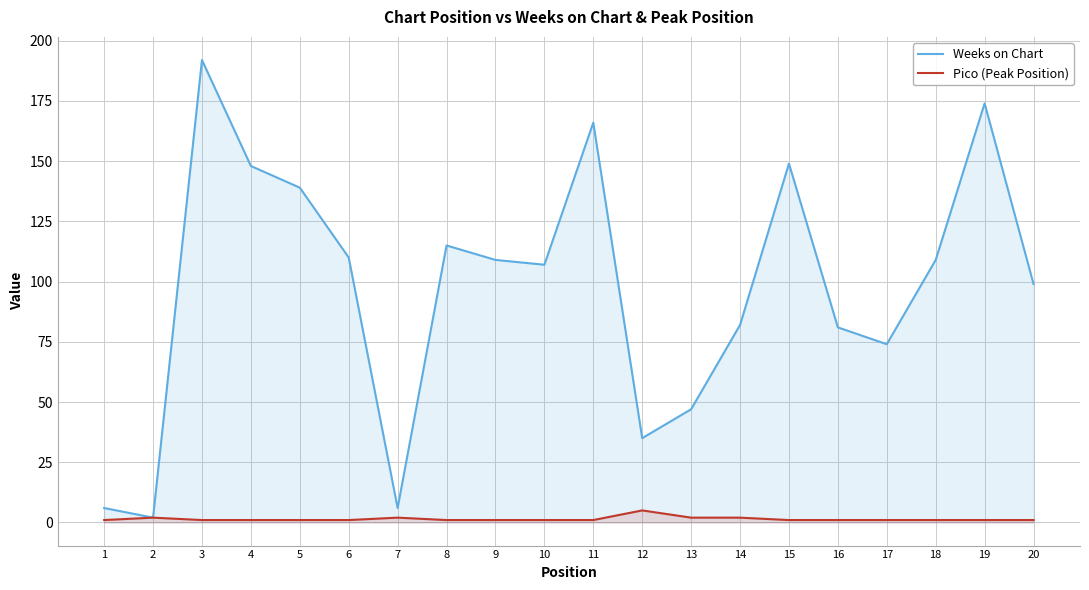

True or false: Weeks on Chart and Pico (Peak Position) intersect in this chart.

False